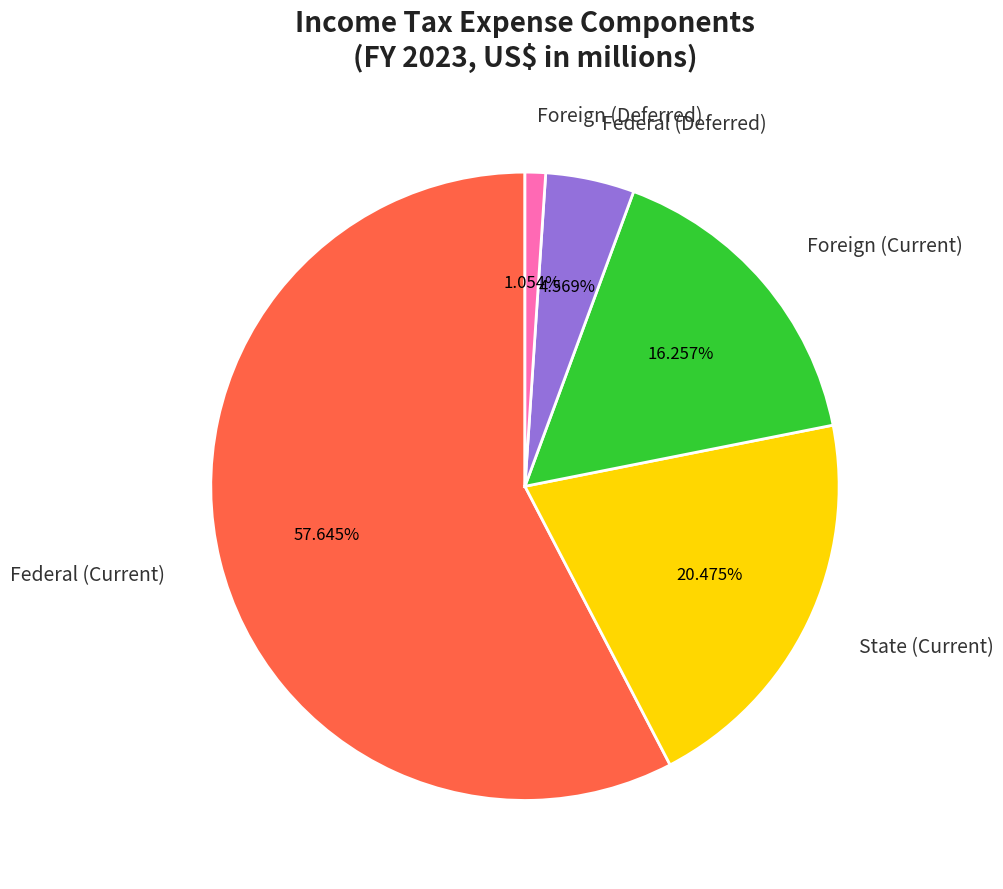

Which slice represents more than half of the pie?

Federal (Current)